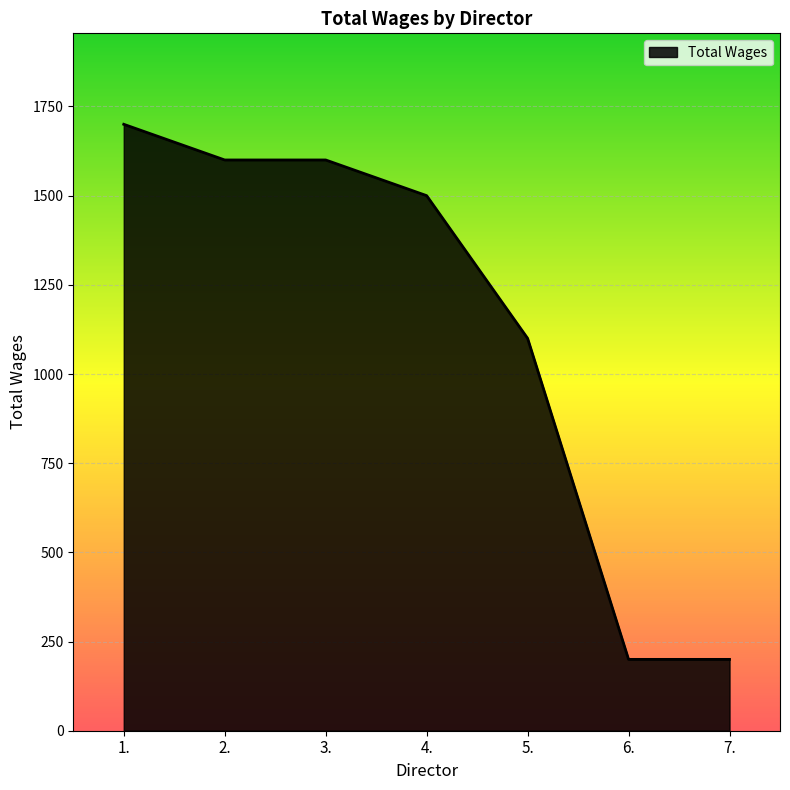

What is the maximum value shown in the chart?

1700